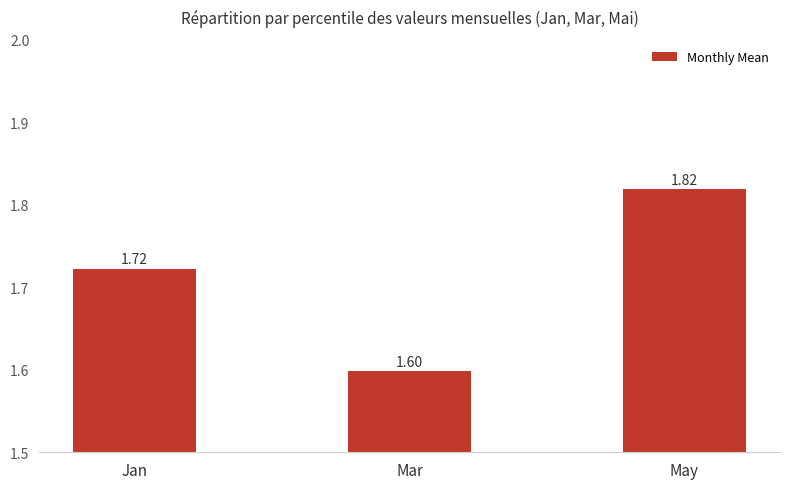

List the labels in order of value, smallest first.

Mar, Jan, May